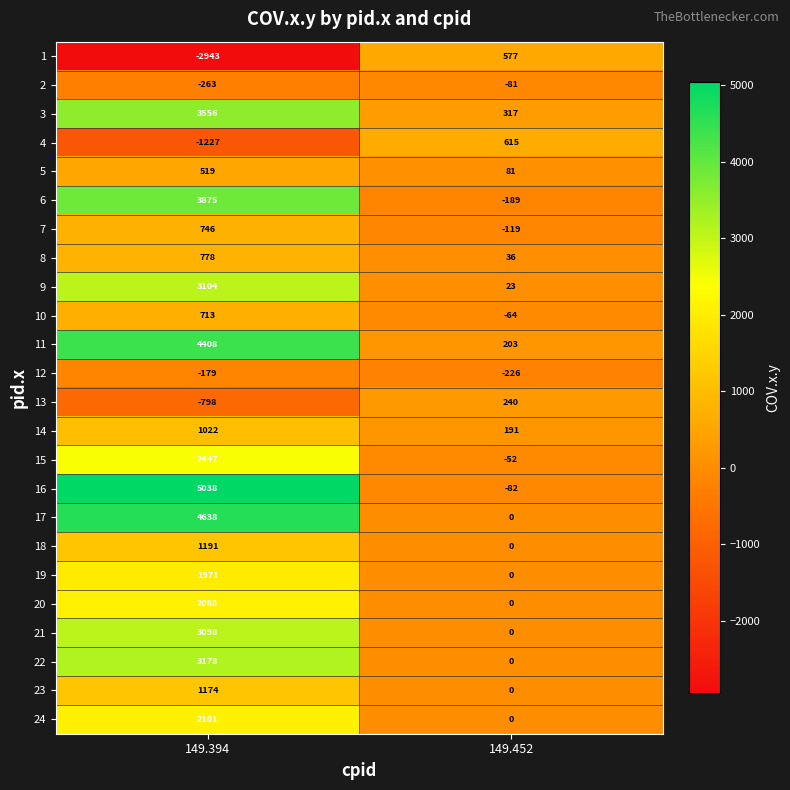

Between 149.394 and 149.452, which series saw the biggest shift?

16